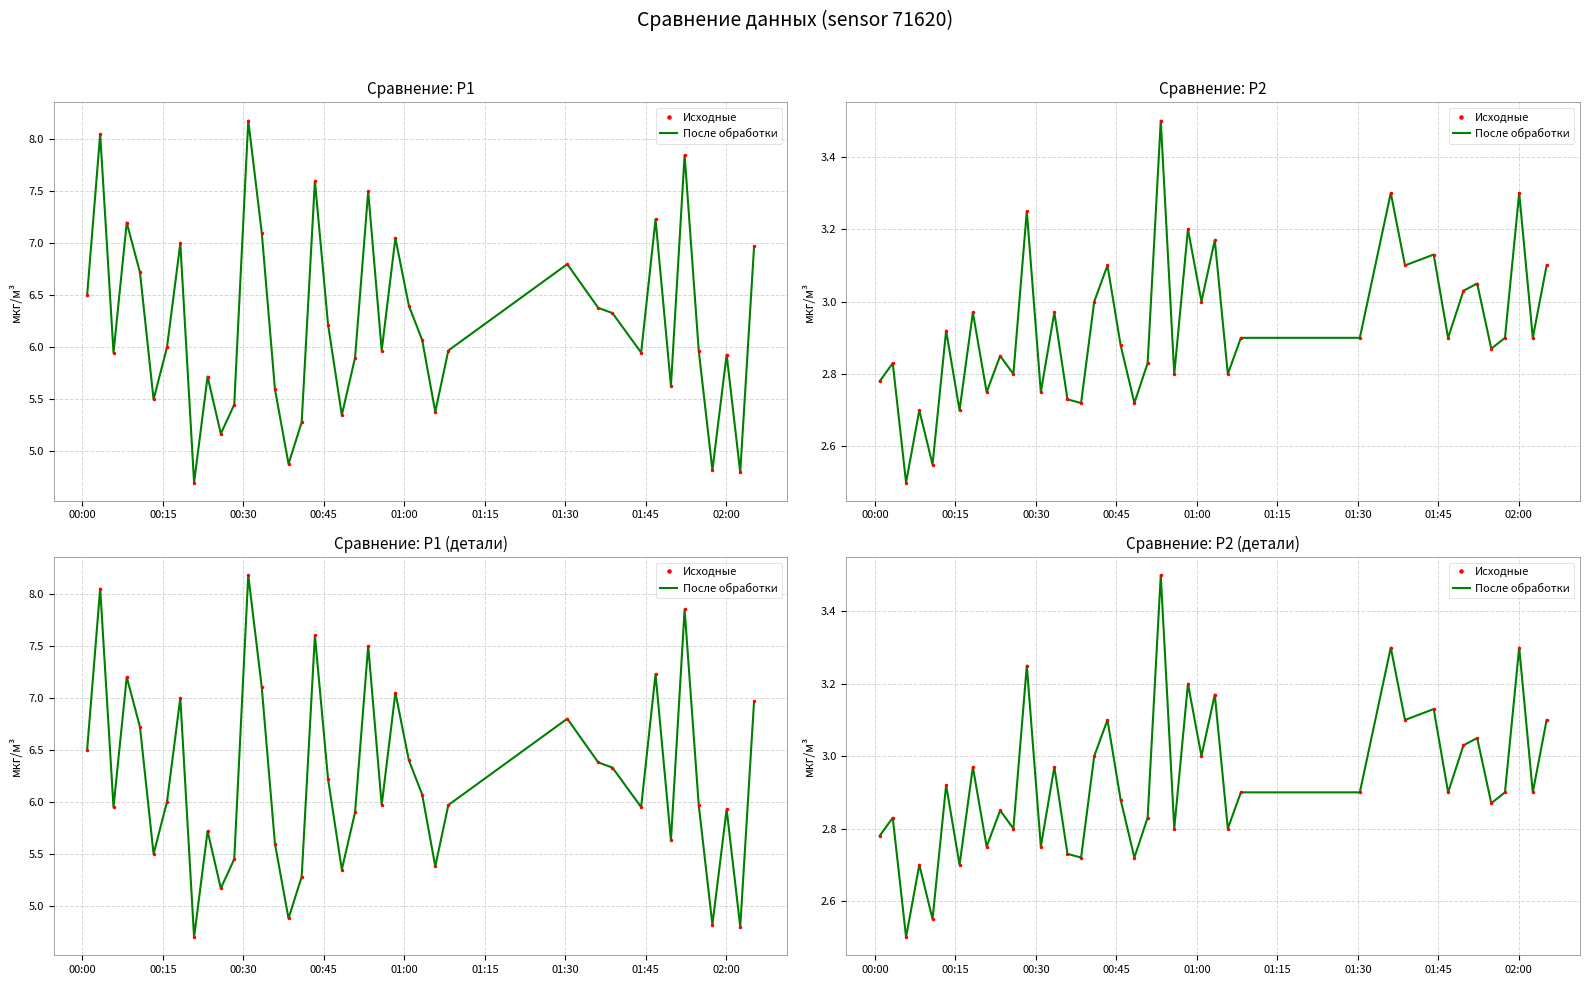

Count the number of data series in this chart.

2